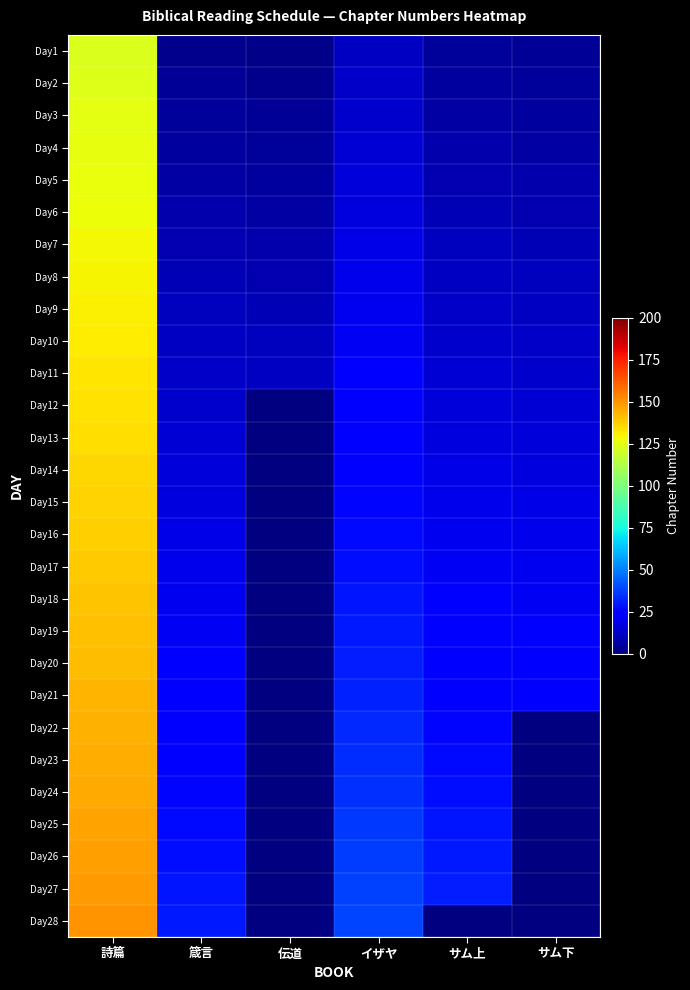

What is the total value across all series at 詩篇?

3822.0